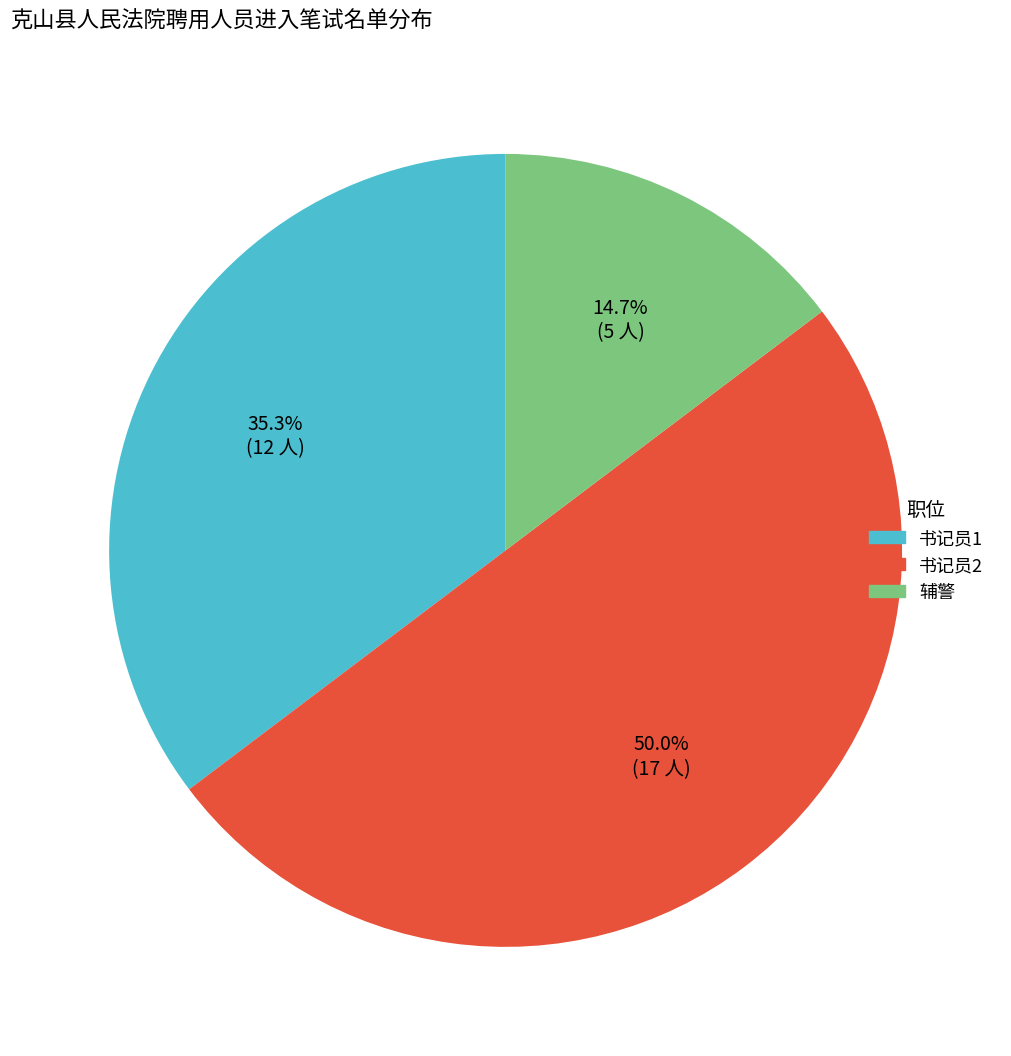

Is 辅警 the majority of the pie?

No